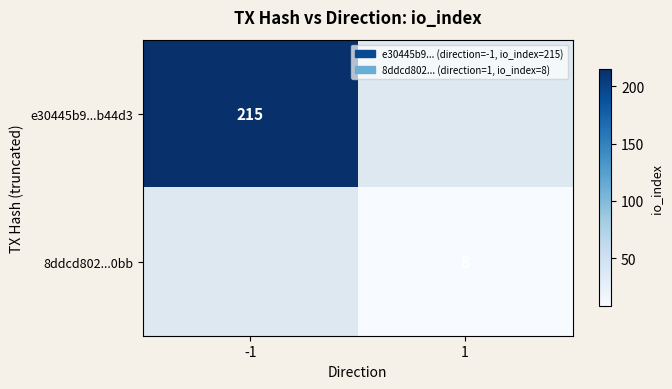

Is the value of 8ddcd802...0bb at 1 greater than the value of e30445b9...b44d3 at -1?

No